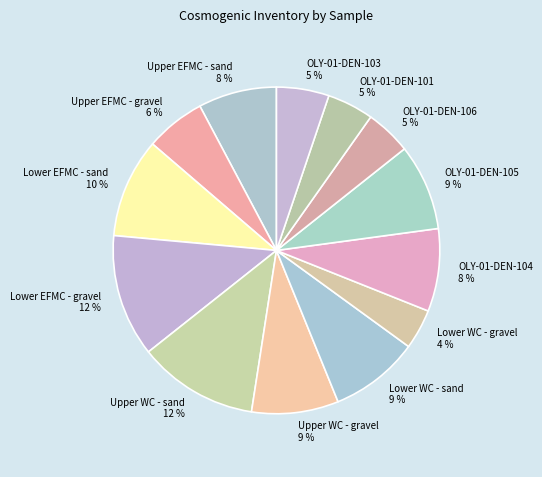

The Lower WC - sand slice represents 16% of the pie. True or false?

False